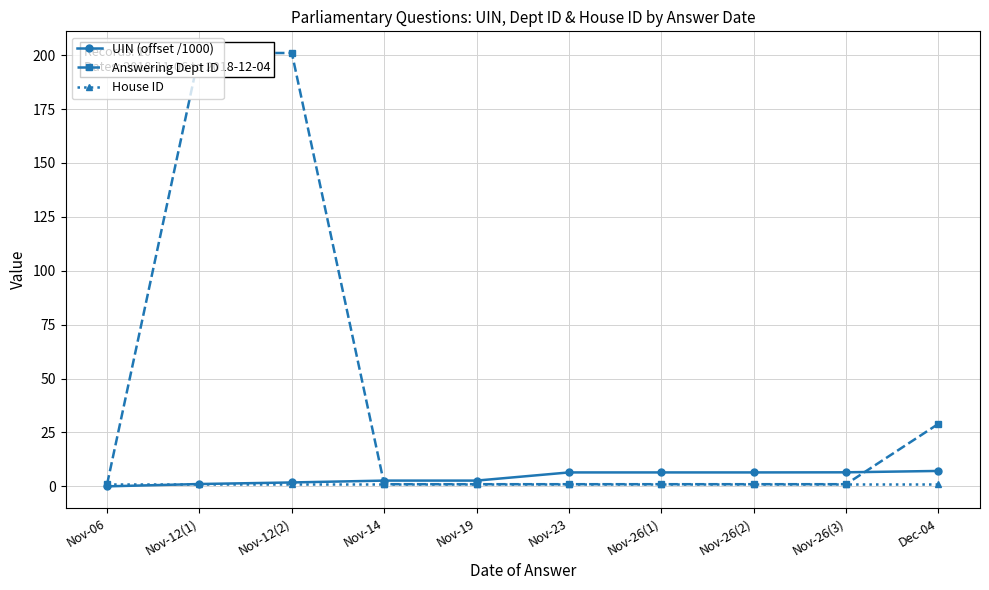

What is the greatest value displayed?

201.0